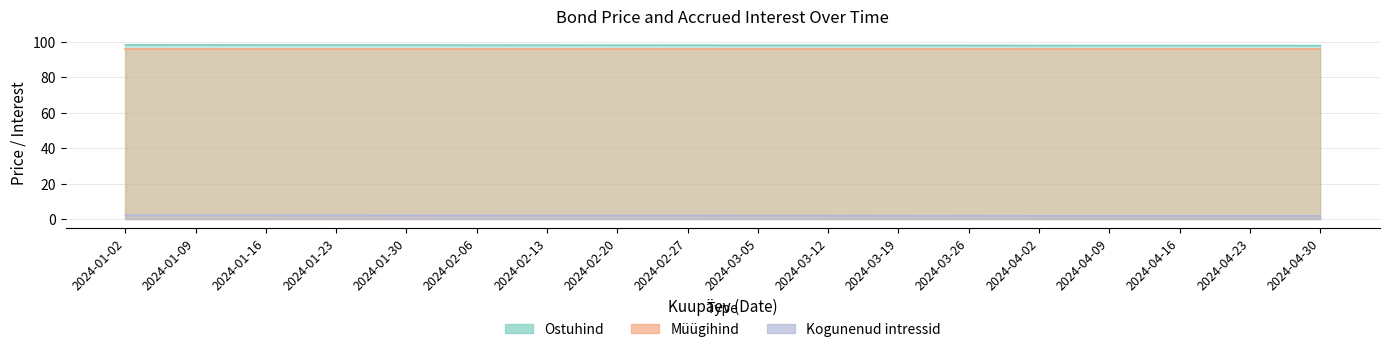

Which series has the largest total across all categories?

Ostuhind